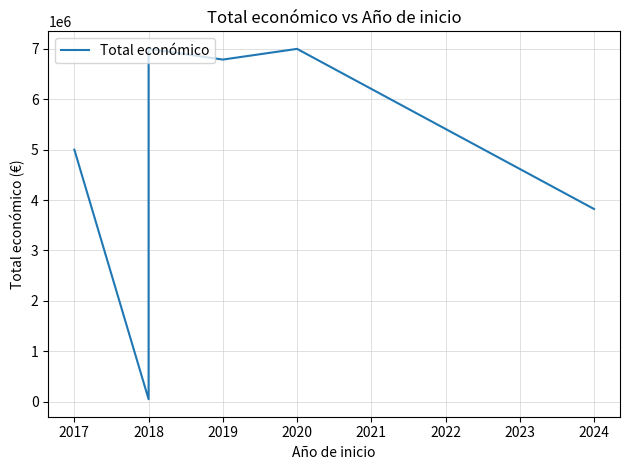

How many data points are less than 5000000?

5